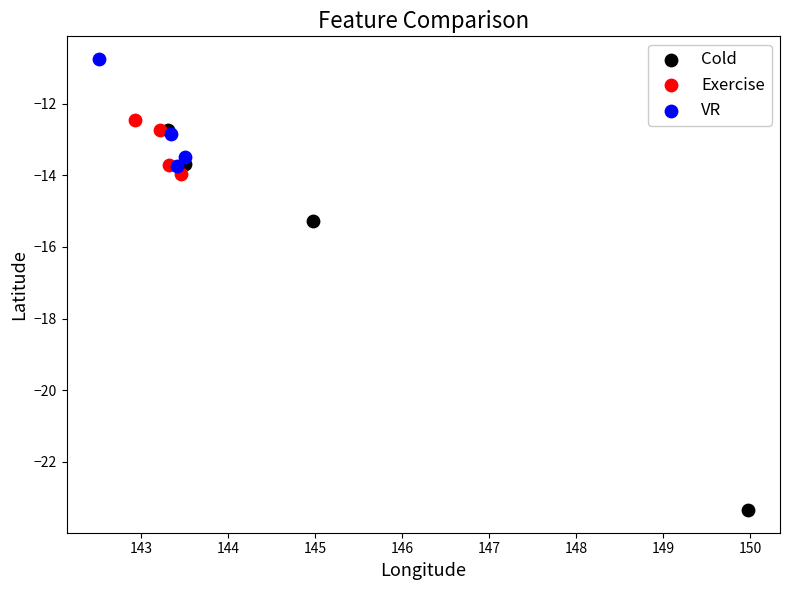

Which series contains the highest Y value?

VR